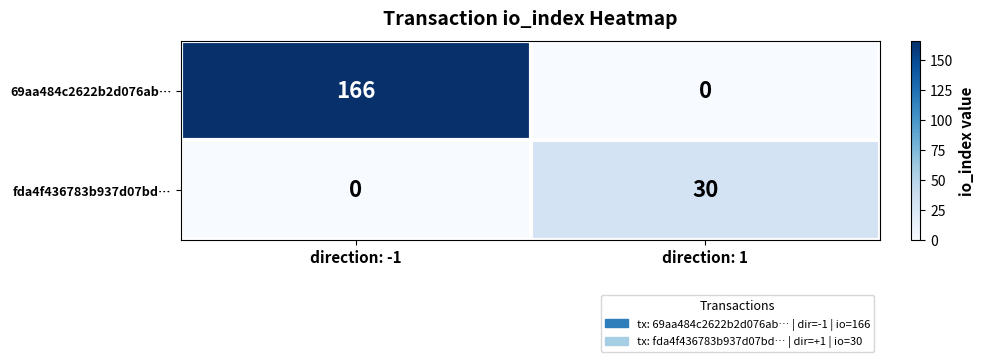

Where is fda4f436783b937d07bd… nearest to the value 15?

direction: -1